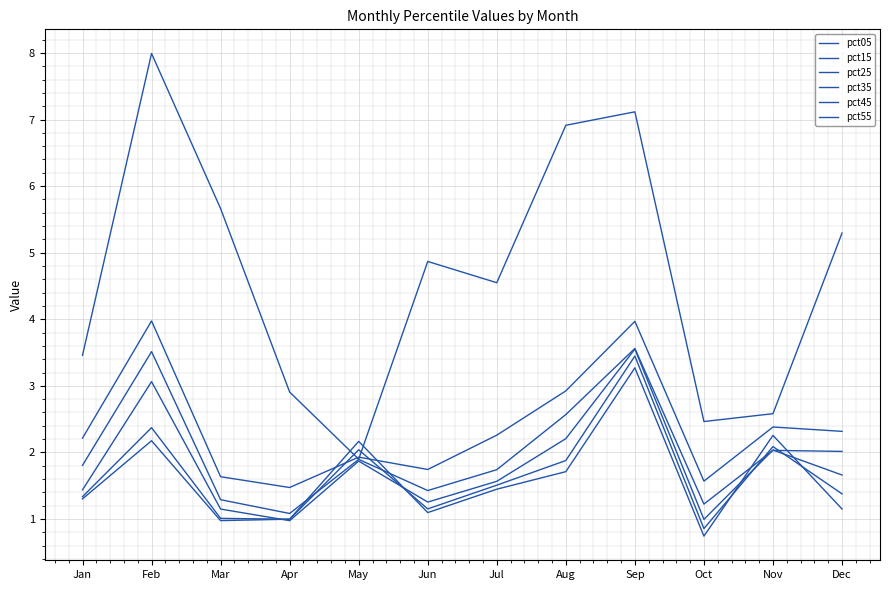

What is the difference between the second highest and second lowest values in the pct25 series?

2.3